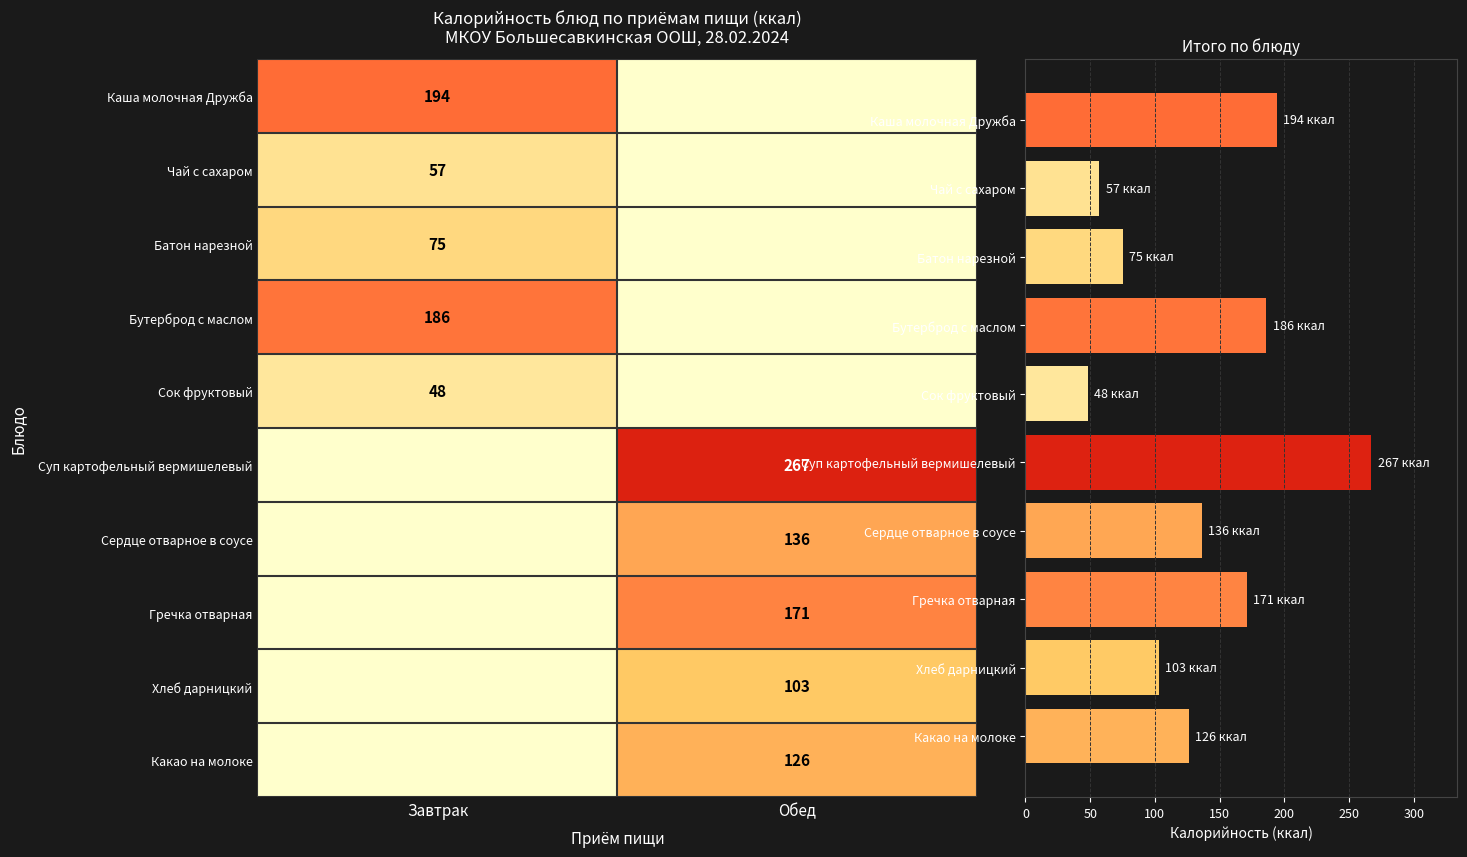

True or false: Обед has a value of 0 at Каша молочная Дружба.

True